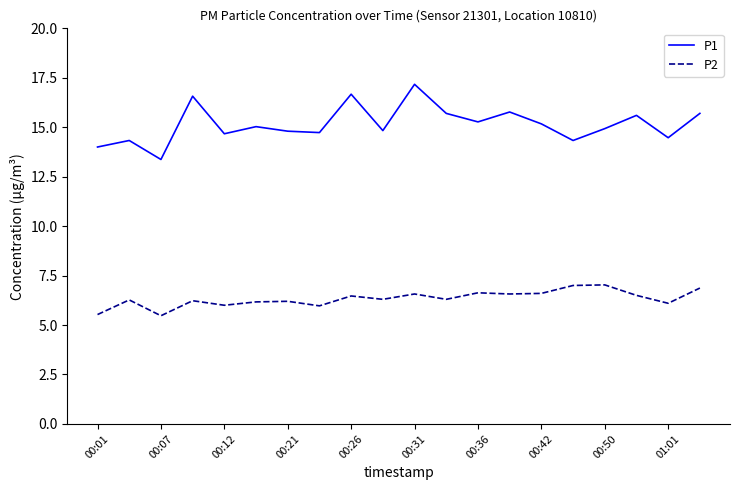

What is the difference between the maximum and minimum values in the P2 series?

1.6